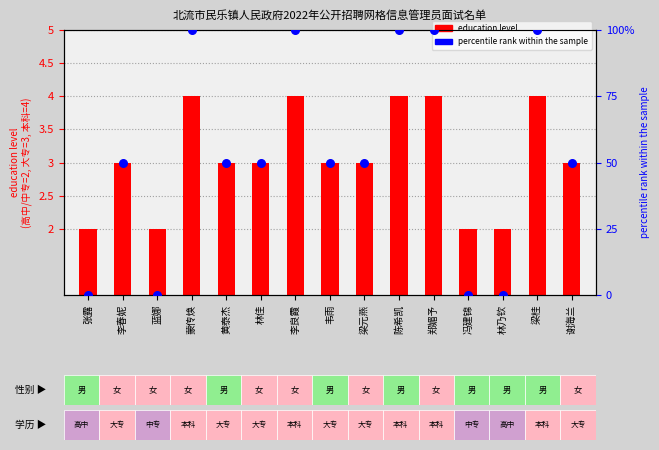

What is the total value across all series at 陈希凯?

104